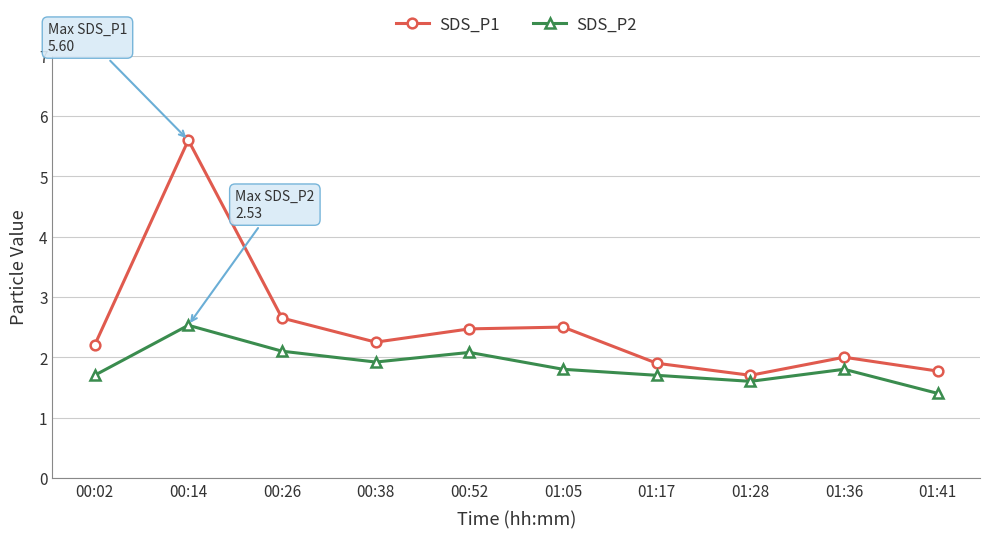

Which series has the largest total across all categories?

SDS_P1